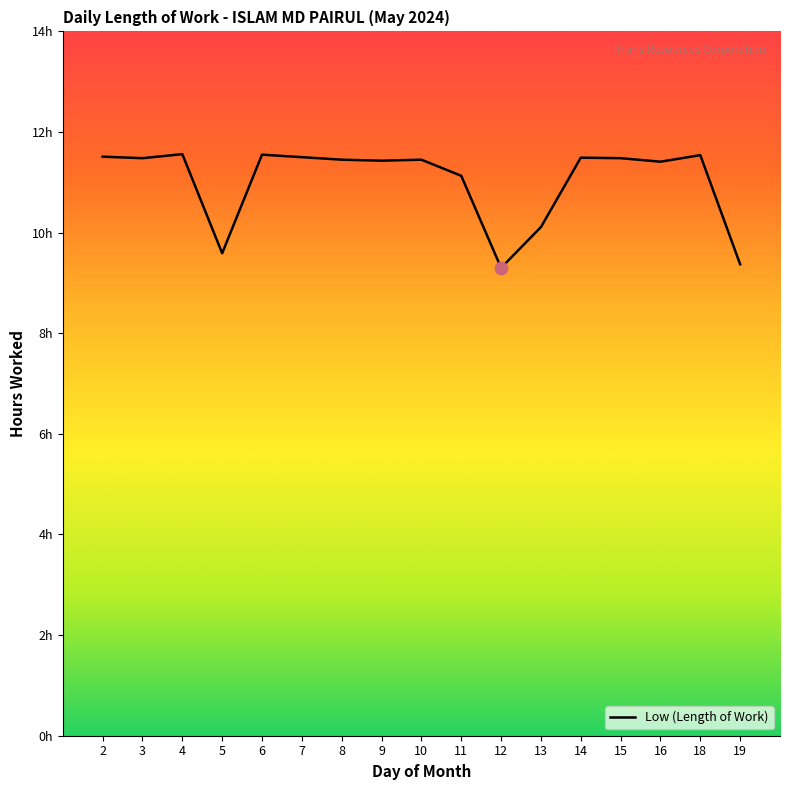

Which has a higher value, 2 or 10?

2